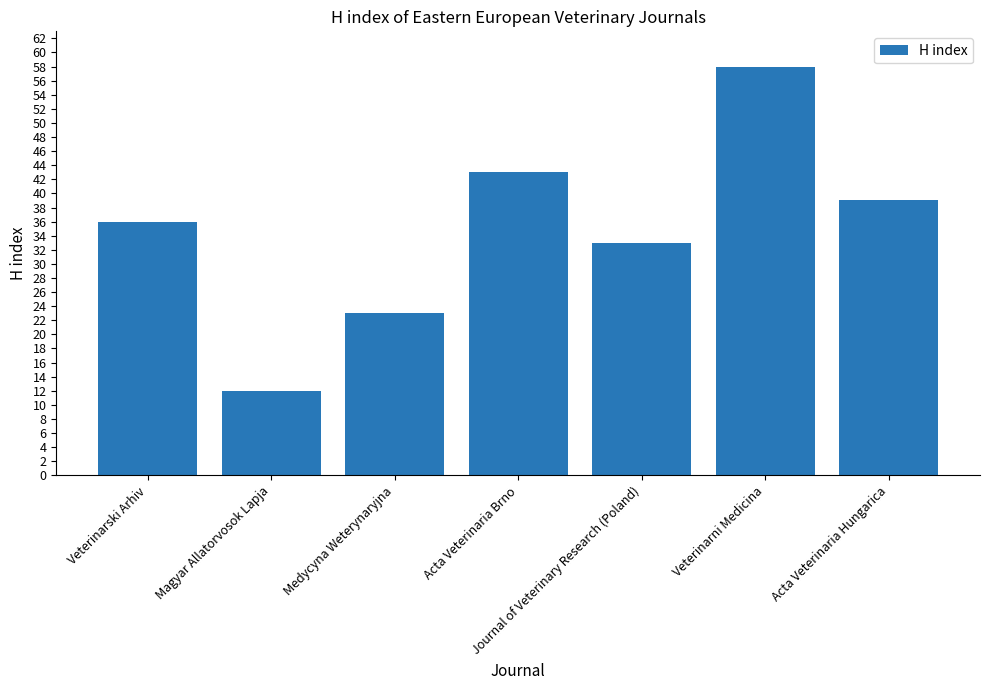

At which category does the chart reach its minimum across all series?

Magyar Allatorvosok Lapja